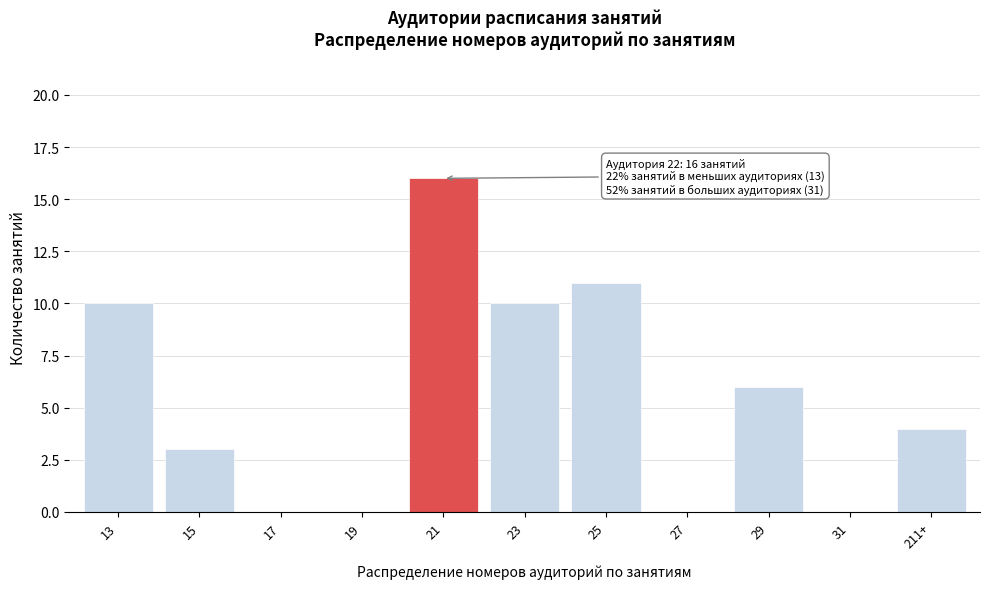

Reading left to right, extract all data points from this chart.

13=10	15=3	17=0	19=0	21=16	23=10	25=11	27=0	29=6	31=0	211+=4